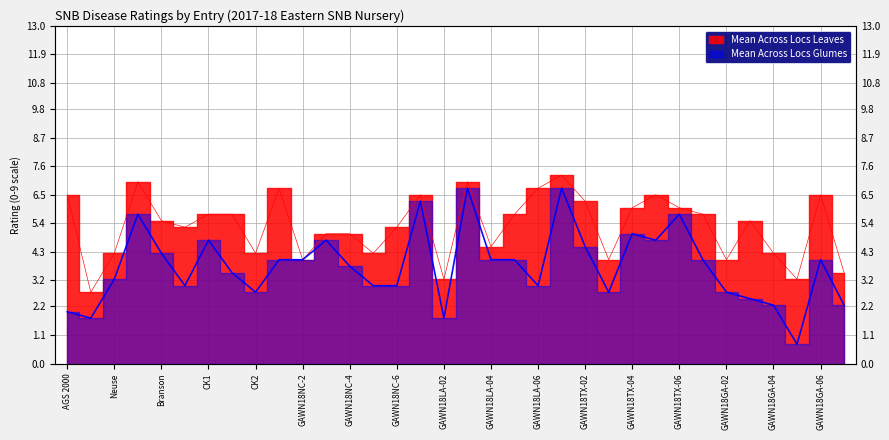

What is the maximum value for Mean Across Locs Glumes?

6.8